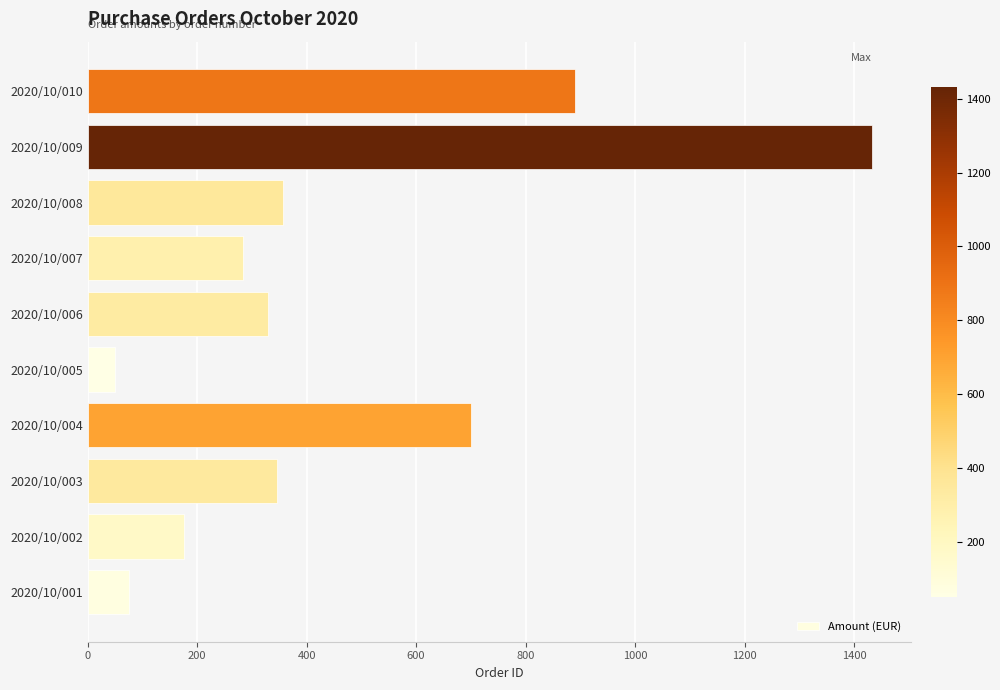

Which category has the lowest value across all series?

2020/10/005